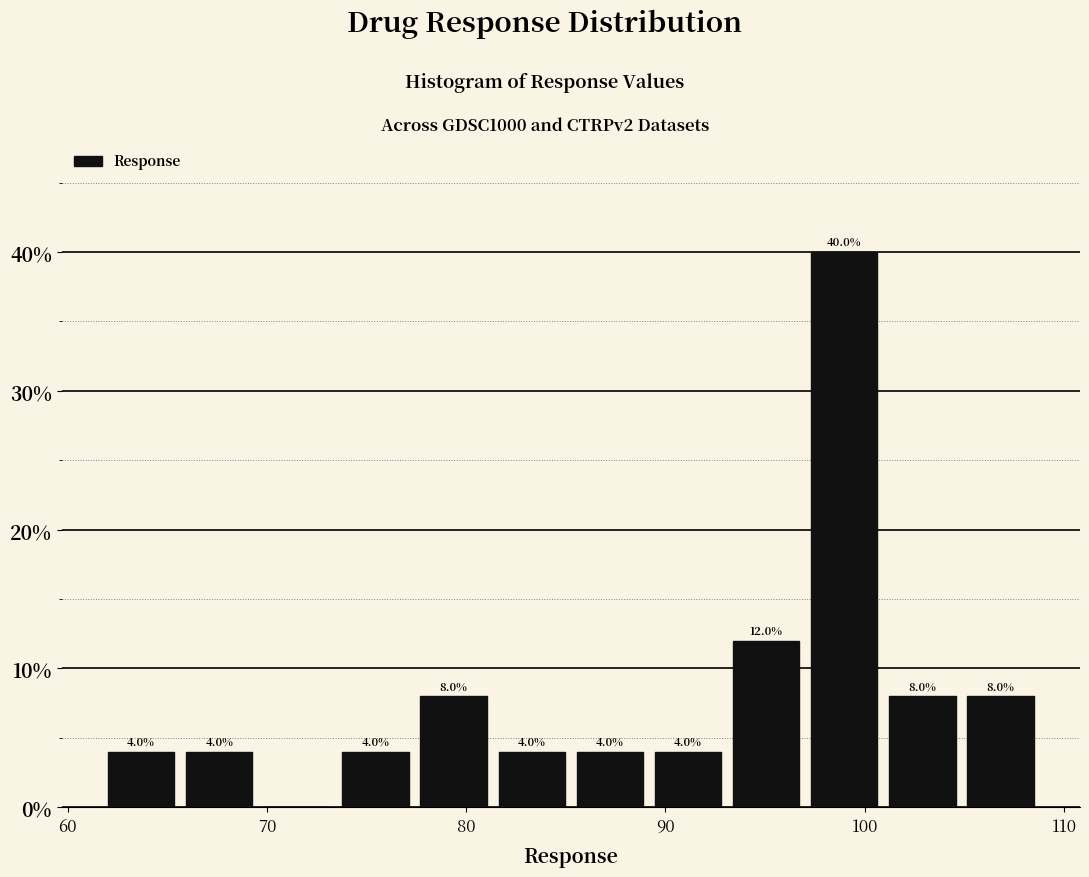

Around what value on the x-axis is the tallest bar? Give the approximate position of its centre, as read against the axis.

99